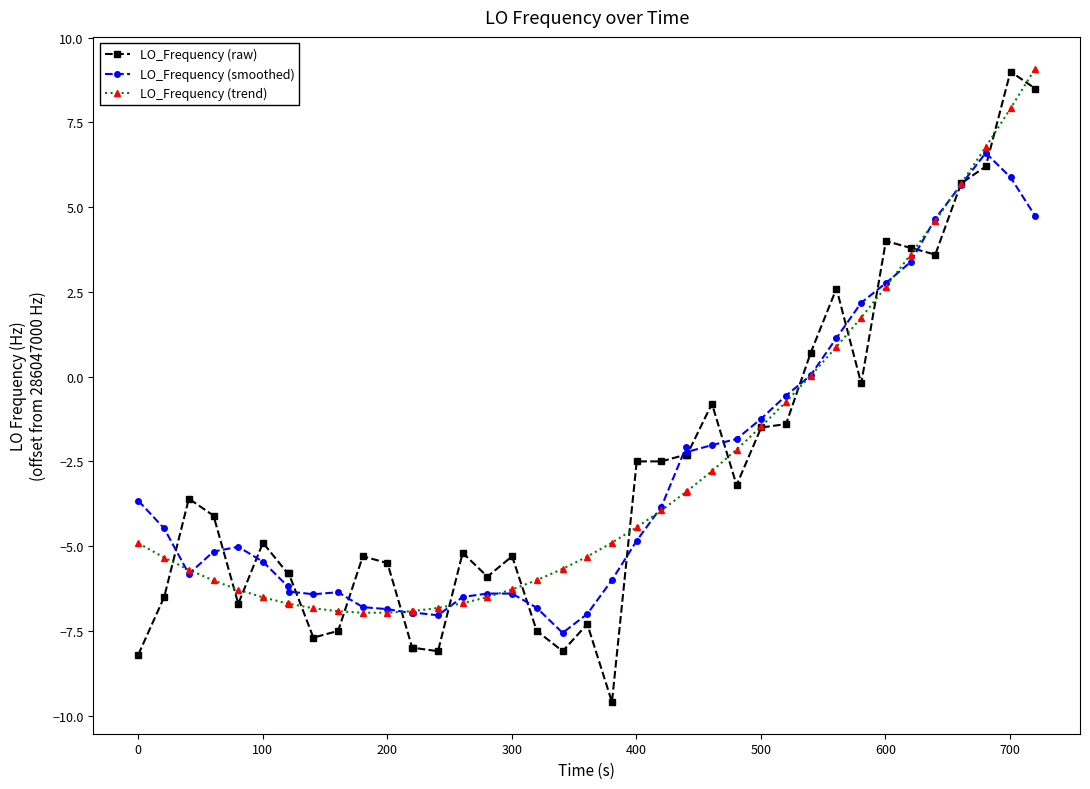

What is the smallest value displayed?

-9.6